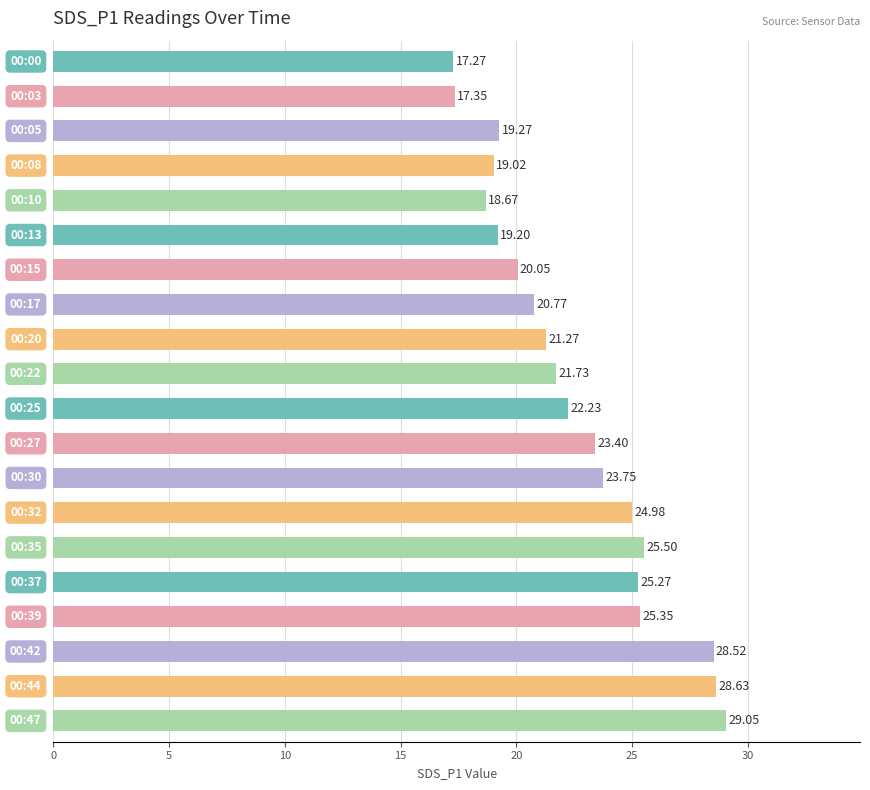

What is the sum of all values?

451.3